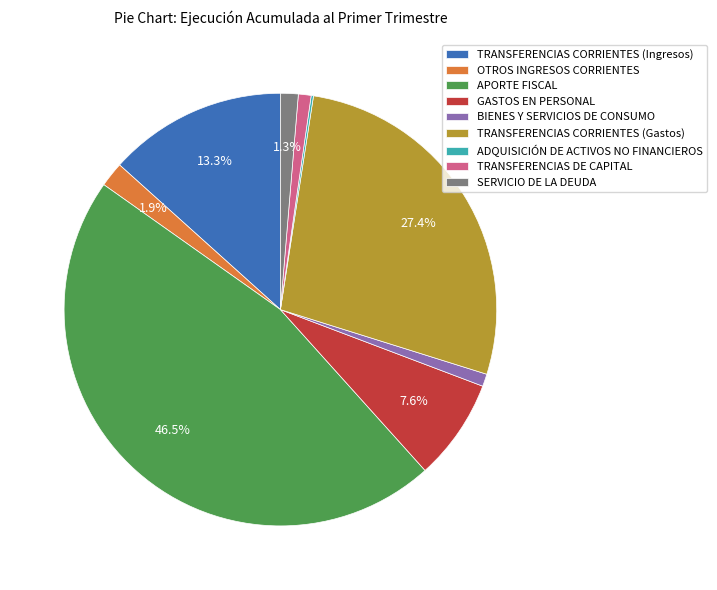

What is the largest slice in the pie chart?

APORTE FISCAL